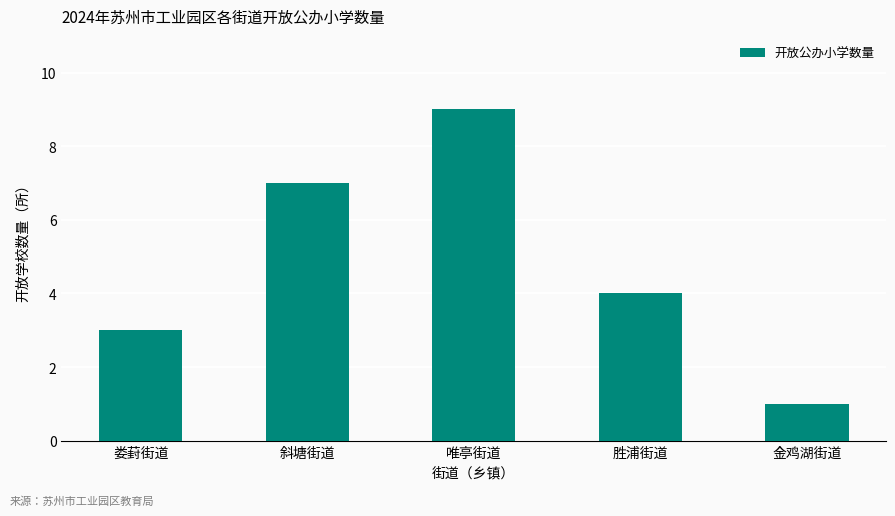

What position from the right is 娄葑街道?

5